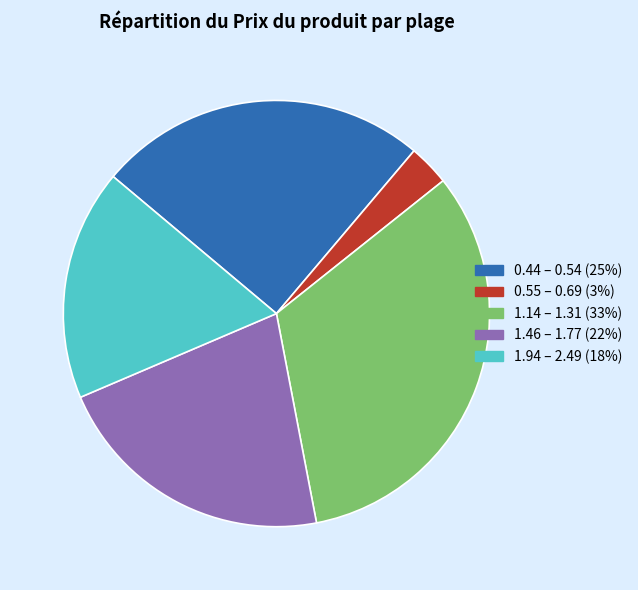

Does 1.14 – 1.31 (33%) account for over 50% of the chart?

No